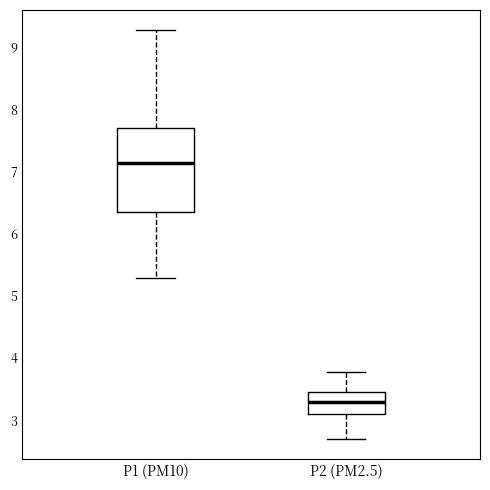

Reading left to right, transcribe this box plot: for each box, give where its median line is, the range the box spans, and where its two whiskers end, as read against the y-axis. The values are not printed on the chart, so give them approximately, as read against the axis.

P1 (PM10): median 7.1, box 6.4 to 7.7, whiskers 5.3 to 9.3
P2 (PM2.5): median 3.3, box 3.1 to 3.5, whiskers 2.7 to 3.8